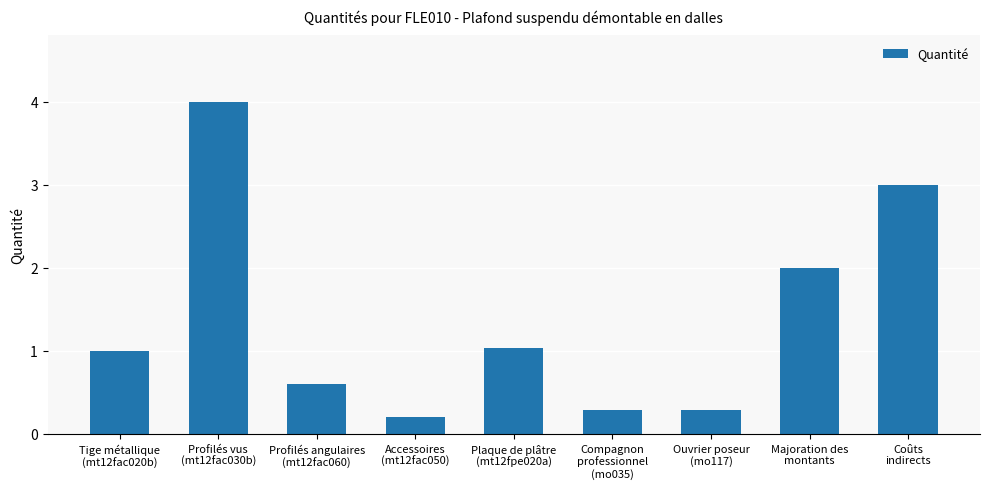

What is the difference between the maximum and minimum values?

3.8